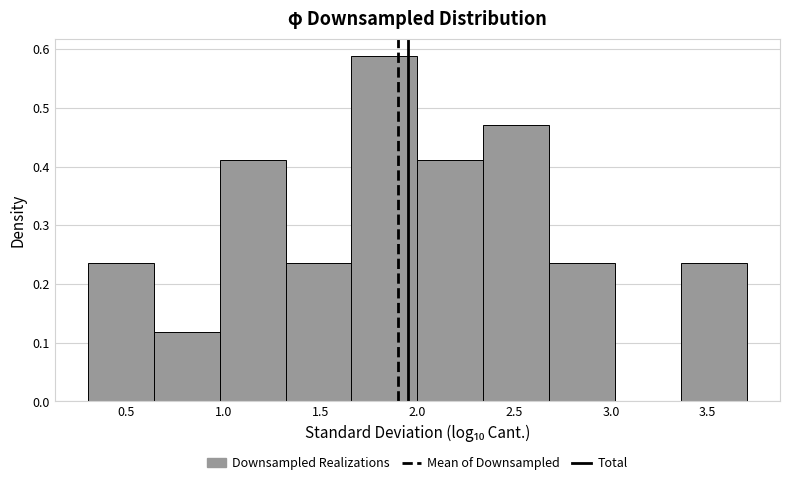

Which range on the x-axis has the tallest bar?

1.65 to 2.00